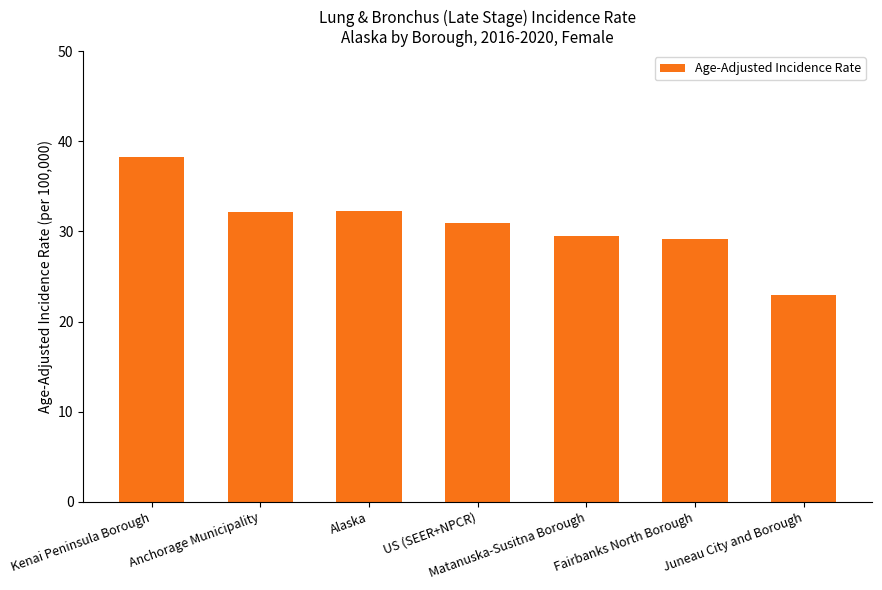

True or false: the data shows 46.6 at US (SEER+NPCR).

False